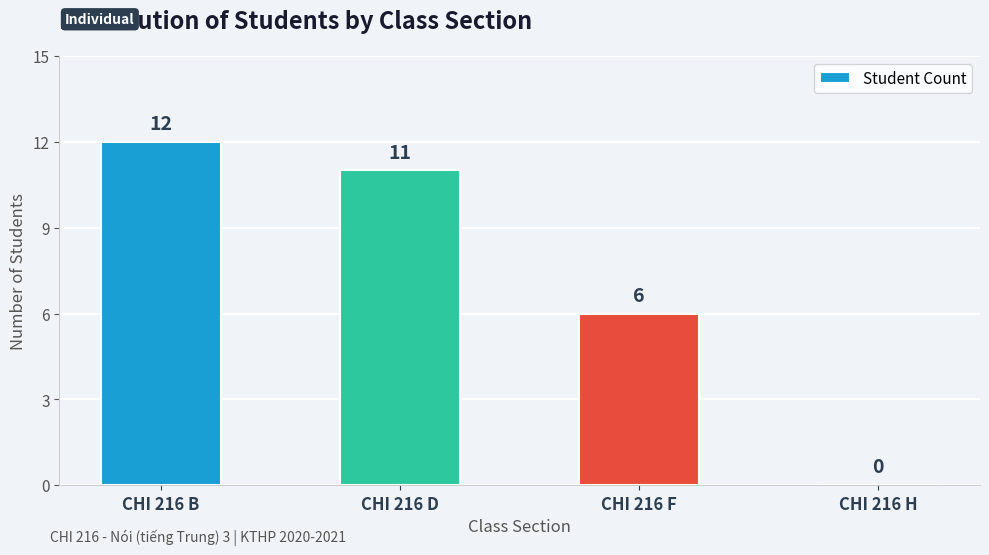

Are the bars grouped side by side (vs. stacked)?

No